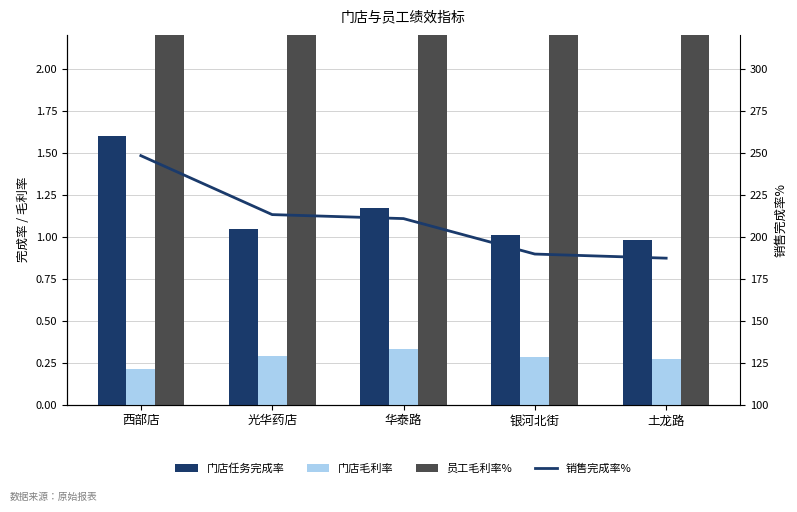

Where is 员工毛利率% nearest to the value 26?

银河北街